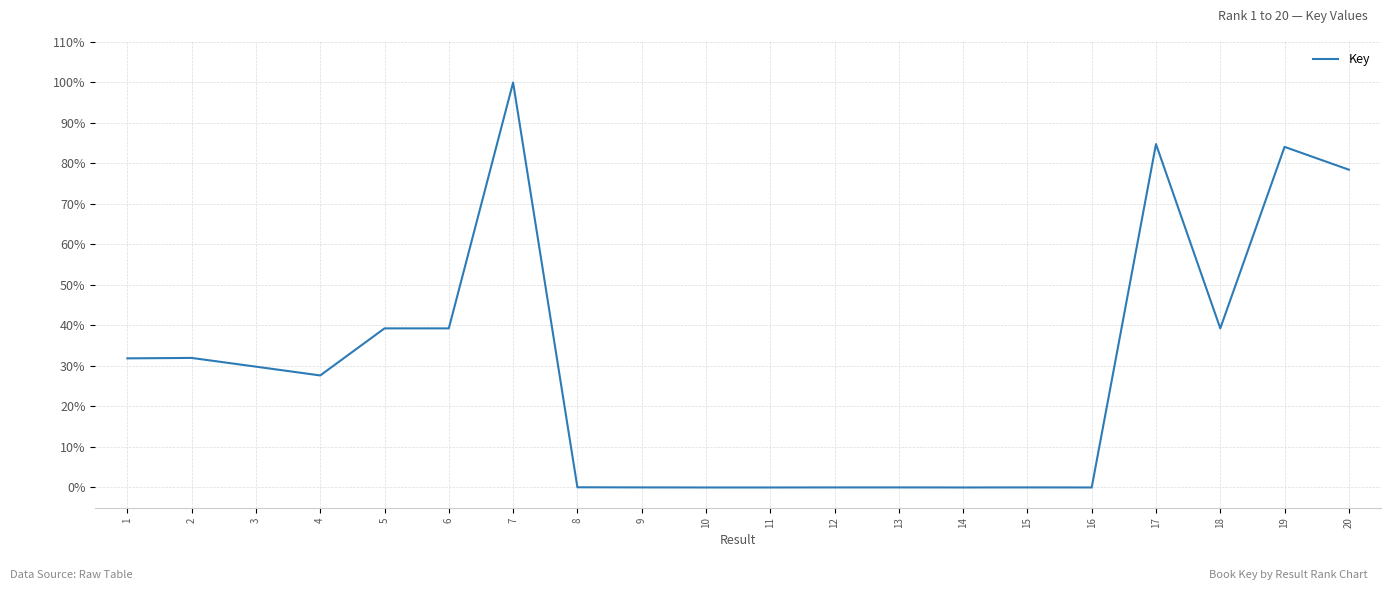

Does the chart display data point markers on the line(s)?

No